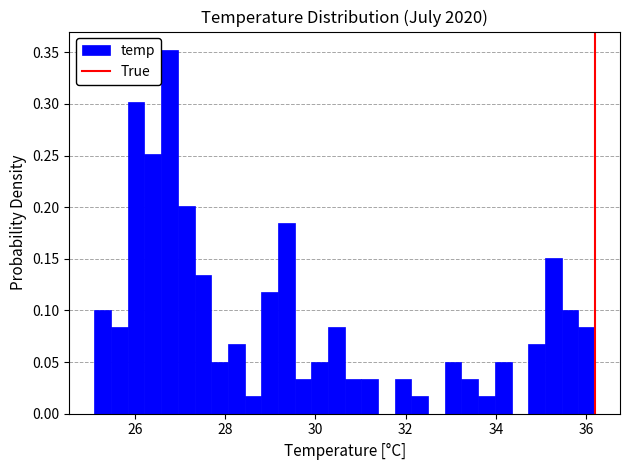

Around what value on the x-axis is the tallest bar? Give the approximate position of its centre, as read against the axis.

26.8